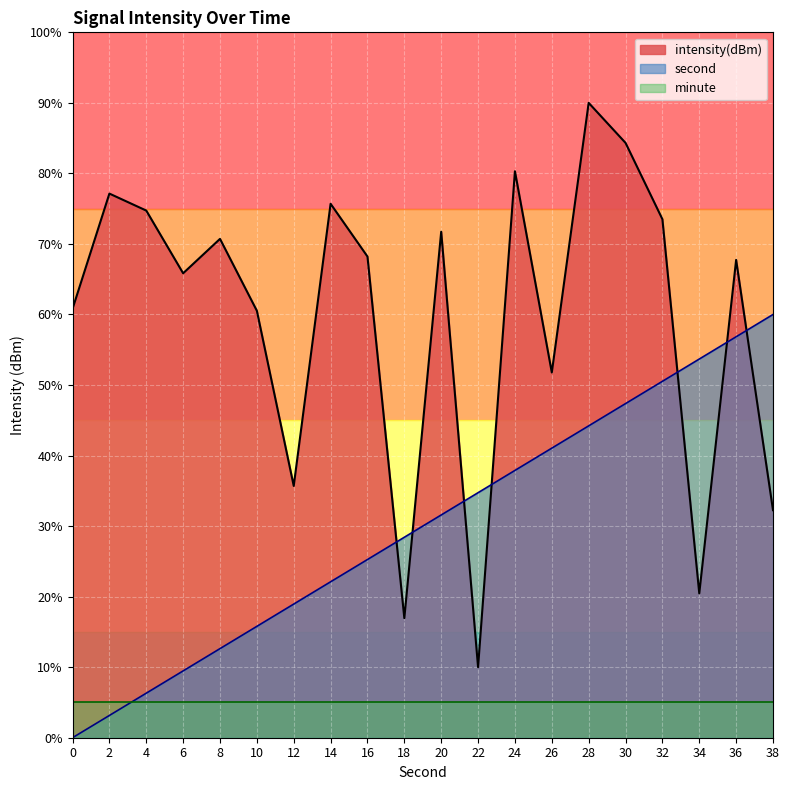

Where do intensity and second first cross each other?

16 and 18